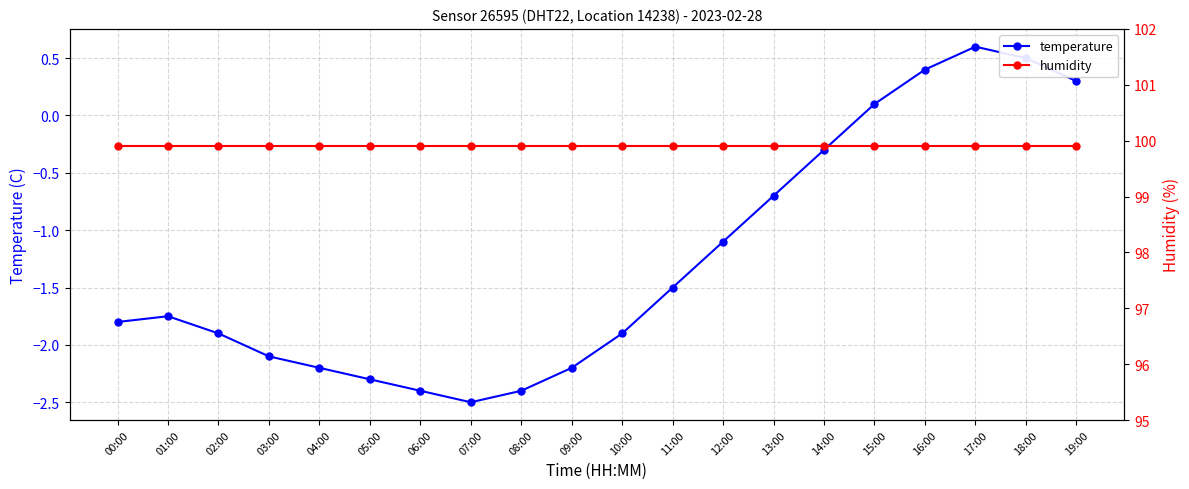

Which label corresponds to the largest value in the chart?

00:00